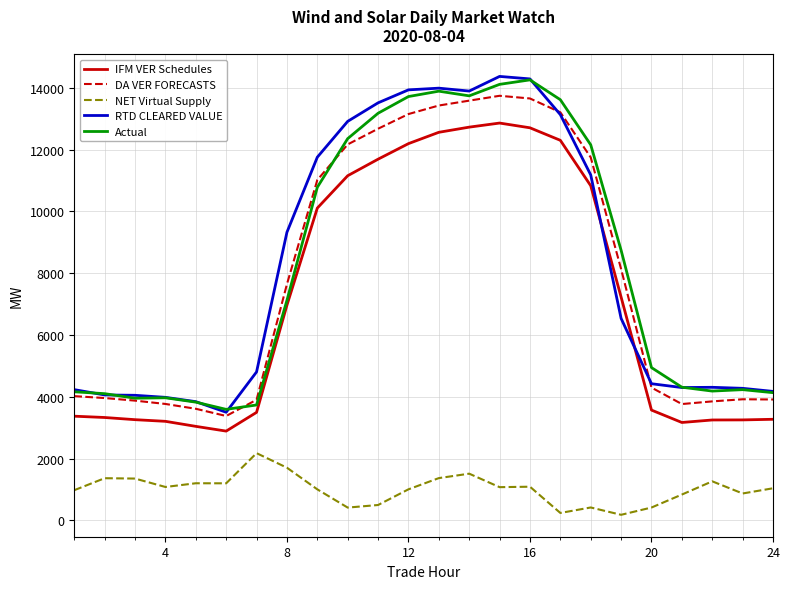

What is the sum of all NET Virtual Supply values?

24372.4